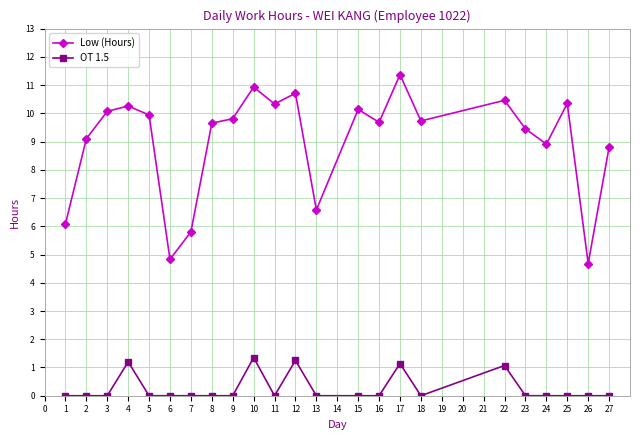

How many categories are shown in the chart?

23